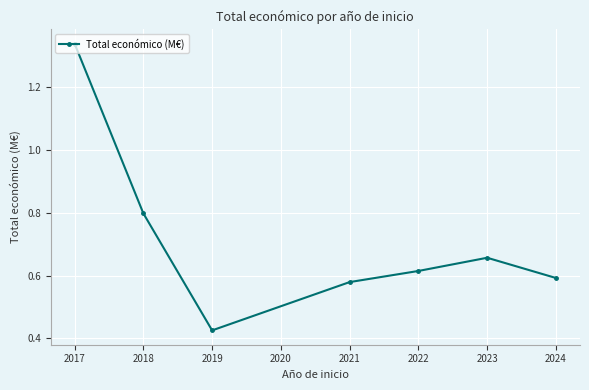

The chart shows a value of 0.8 at 2022. True or false?

False